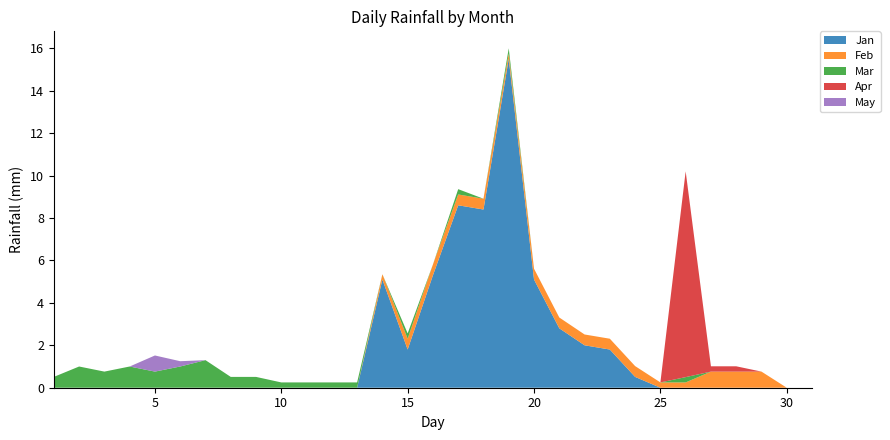

Reading left to right, extract all data points from this chart.

Jan: 1=0.0	2=0.0	3=0.0	4=0.0	5=0.0	6=0.0	7=0.0	8=0.0	9=0.0	10=0.0	11=0.0	12=0.0	13=0.0	14=5.1	15=1.8	16=5.3	17=8.6	18=8.4	19=15.5	20=5.1	21=2.8	22=2.0	23=1.8	24=0.5	25=0.0	26=0.0	27=0.0	28=0.0	29=0.0	30=0.0	31=0.0
Feb: 1=0.0	2=0.0	3=0.0	4=0.0	5=0.0	6=0.0	7=0.0	8=0.0	9=0.0	10=0.0	11=0.0	12=0.0	13=0.0	14=0.2	15=0.5	16=0.5	17=0.5	18=0.5	19=0.2	20=0.5	21=0.5	22=0.5	23=0.5	24=0.5	25=0.2	26=0.2	27=0.8	28=0.8	29=0.8	30=0.0	31=0.0
Mar: 1=0.5	2=1.0	3=0.8	4=1.0	5=0.8	6=1.0	7=1.3	8=0.5	9=0.5	10=0.2	11=0.2	12=0.2	13=0.2	14=0.0	15=0.2	16=0.0	17=0.2	18=0.0	19=0.2	20=0.0	21=0.0	22=0.0	23=0.0	24=0.0	25=0.0	26=0.2	27=0.0	28=0.0	29=0.0	30=0.0	31=0.0
Apr: 1=0.0	2=0.0	3=0.0	4=0.0	5=0.0	6=0.0	7=0.0	8=0.0	9=0.0	10=0.0	11=0.0	12=0.0	13=0.0	14=0.0	15=0.0	16=0.0	17=0.0	18=0.0	19=0.0	20=0.0	21=0.0	22=0.0	23=0.0	24=0.0	25=0.0	26=9.7	27=0.2	28=0.2	29=0.0	30=0.0	31=0.0
May: 1=0.0	2=0.0	3=0.0	4=0.0	5=0.8	6=0.2	7=0.0	8=0.0	9=0.0	10=0.0	11=0.0	12=0.0	13=0.0	14=0.0	15=0.0	16=0.0	17=0.0	18=0.0	19=0.0	20=0.0	21=0.0	22=0.0	23=0.0	24=0.0	25=0.0	26=0.0	27=0.0	28=0.0	29=0.0	30=0.0	31=0.0